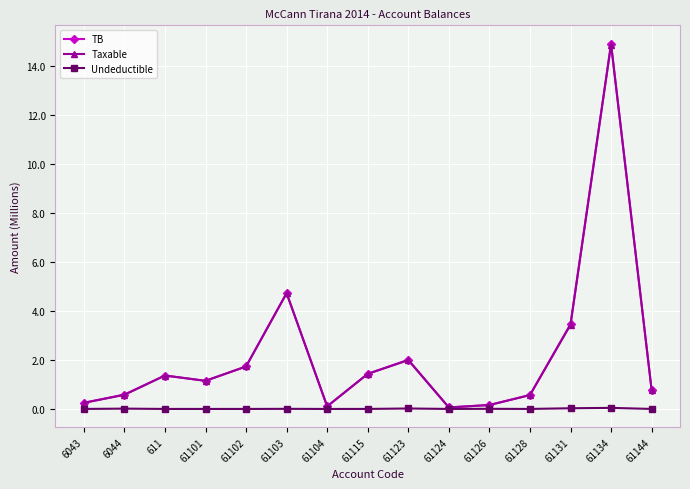

At which category is the sum across all series the highest?

61134